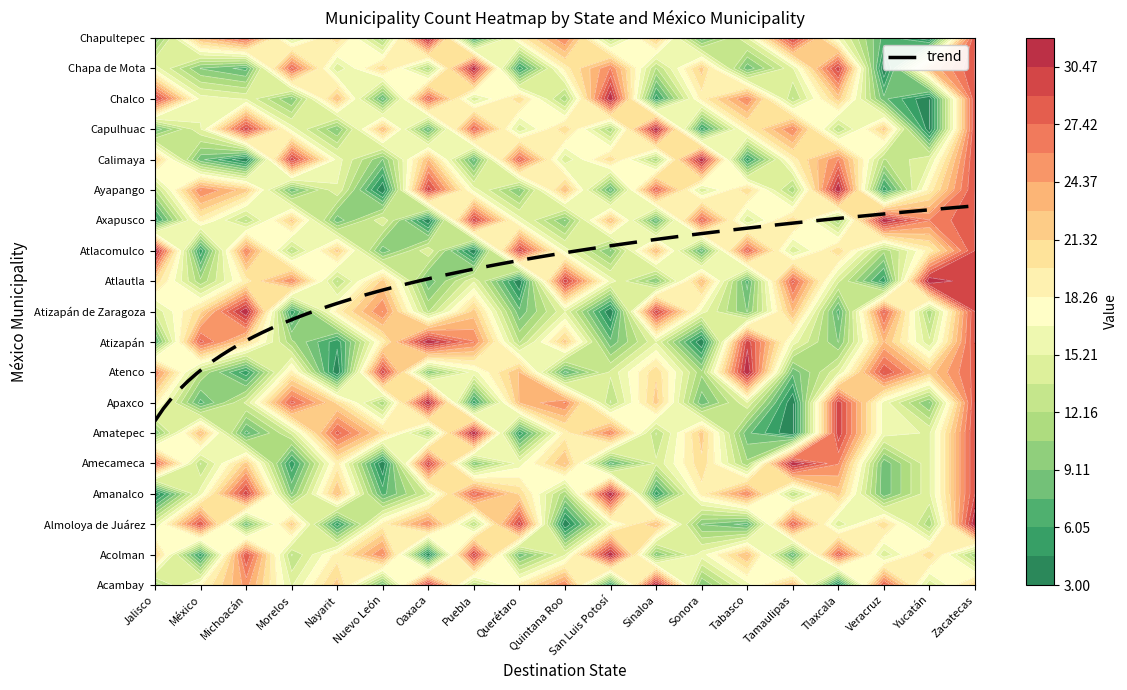

At which label does Atlacomulco first exceed 16?

Jalisco